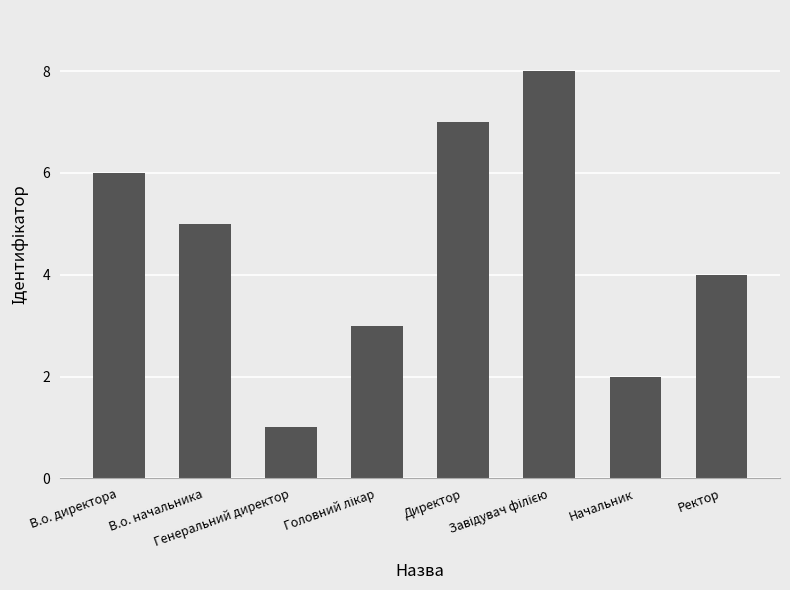

What is the sum of all values?

36